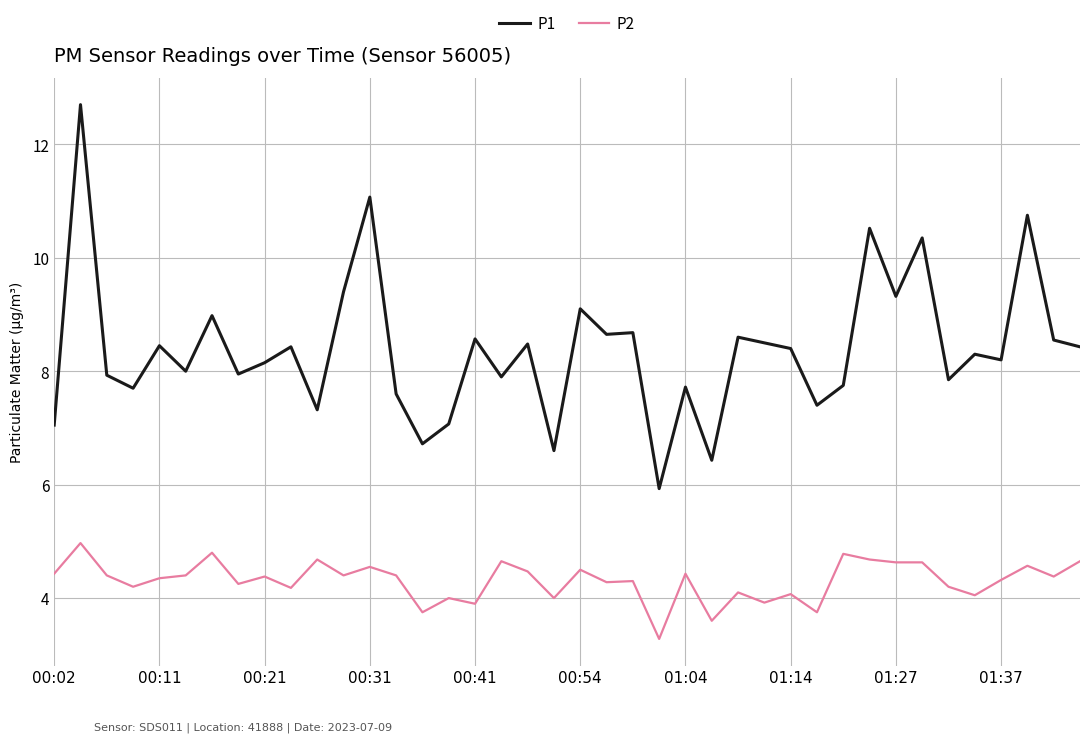

True or false: P2 and P1 cross at least once.

False